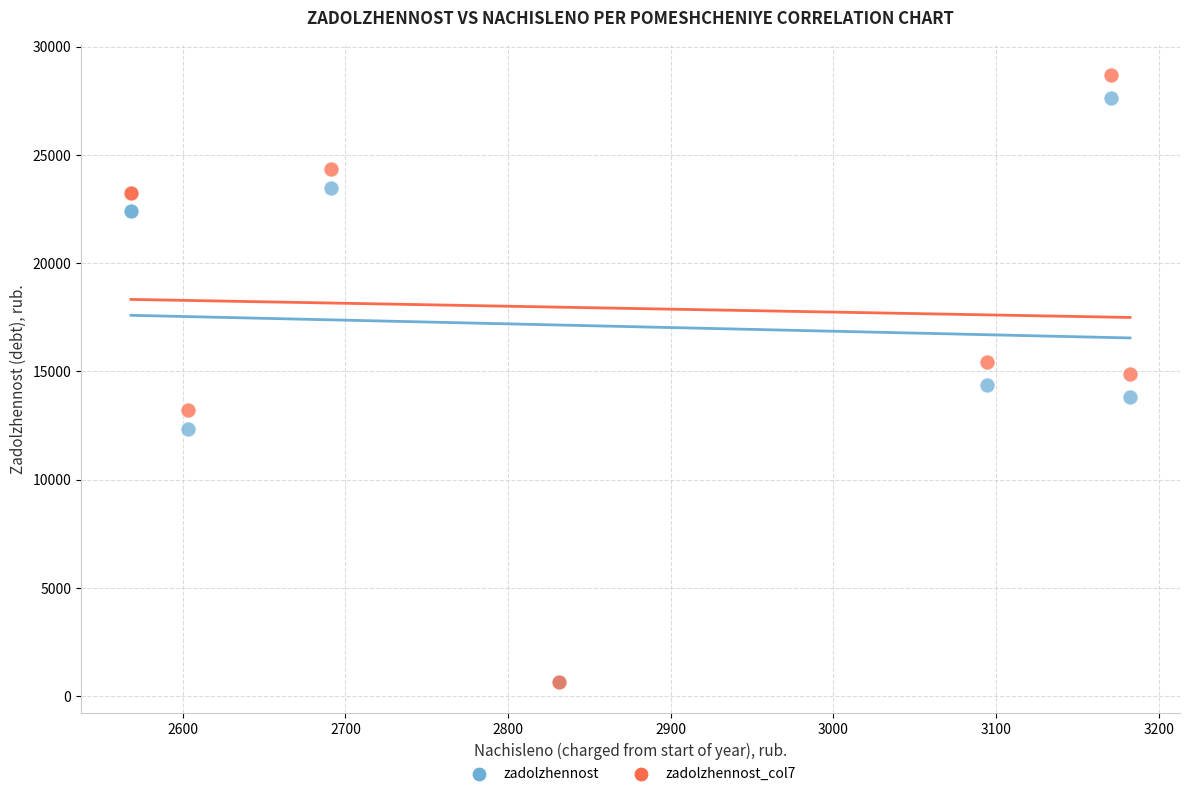

Which series contains the highest Y value?

zadolzhennost_col7